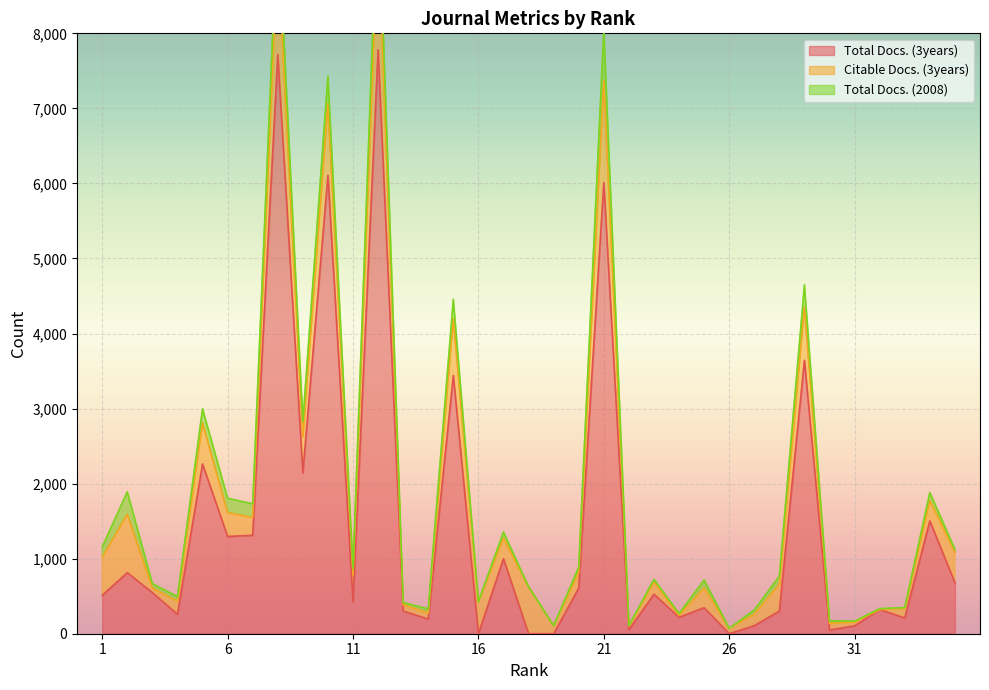

How many lines are shown in the chart?

3